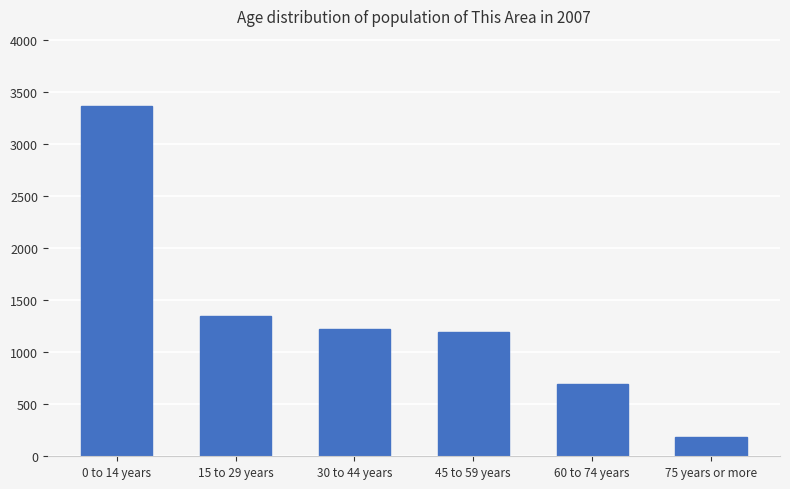

What is the change in value from 45 to 59 years to 75 years or more?

-1010